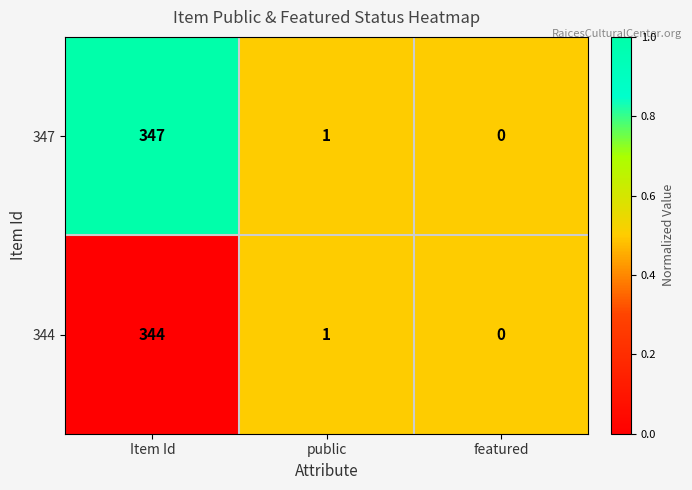

Which series has the largest range (max minus min)?

347